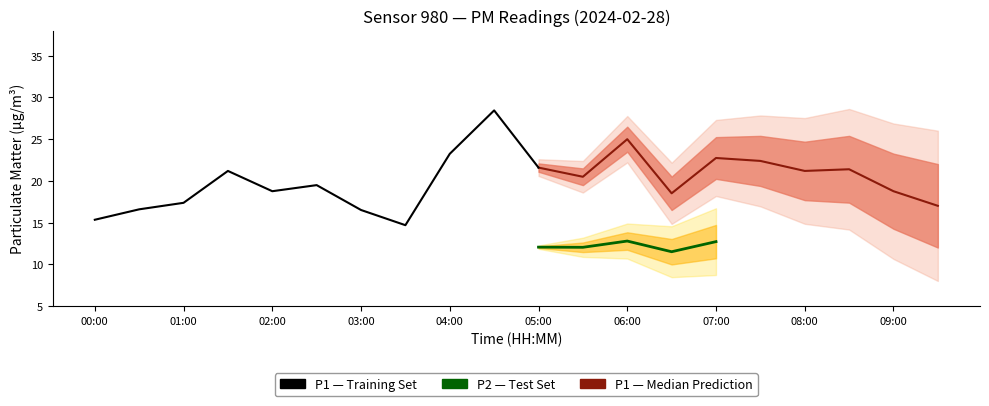

Does the chart display data point markers on the line(s)?

No